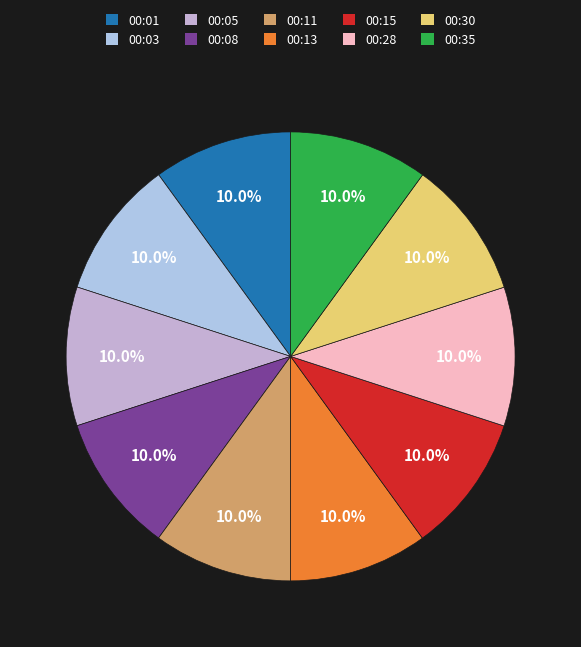

How many slices are in this pie chart?

10